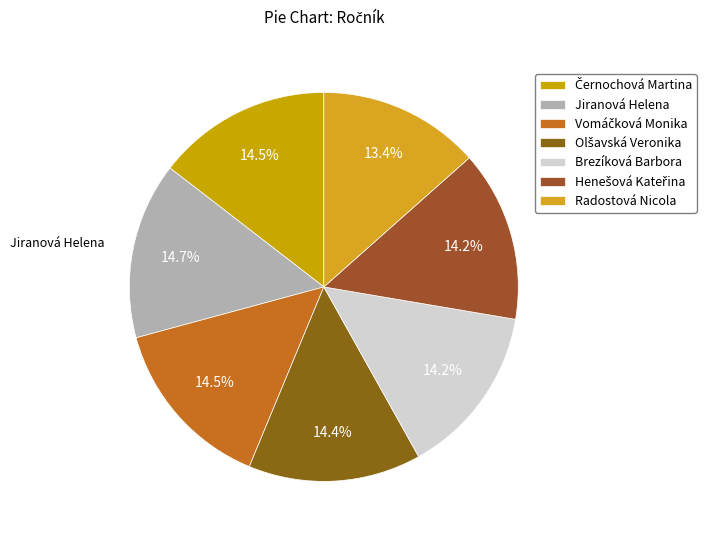

Does Vomáčková Monika account for over 50% of the chart?

No